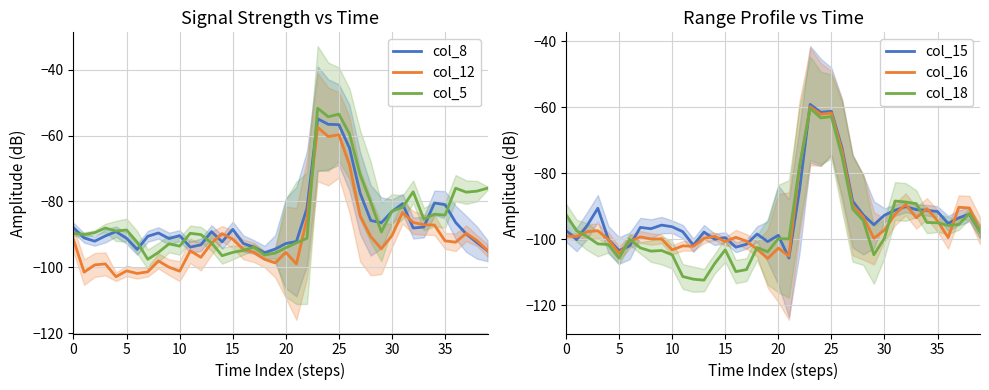

How many lines are shown in the chart?

6